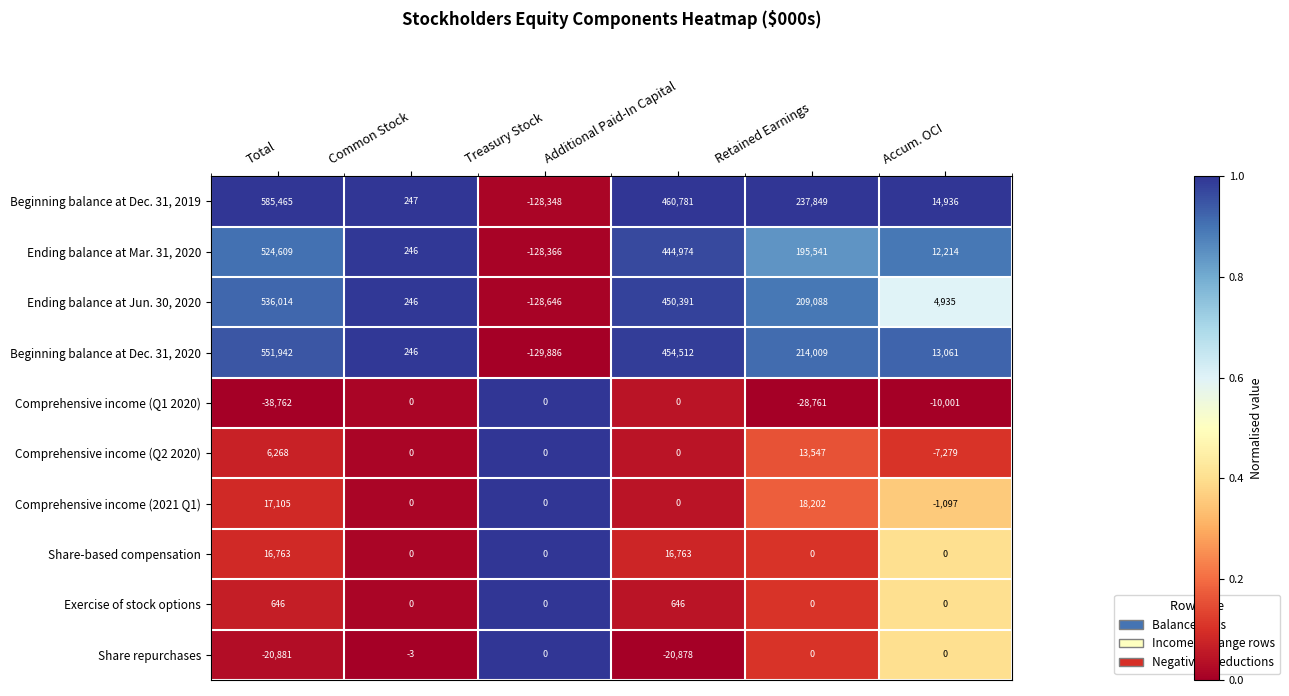

What is the smallest value displayed?

-129886